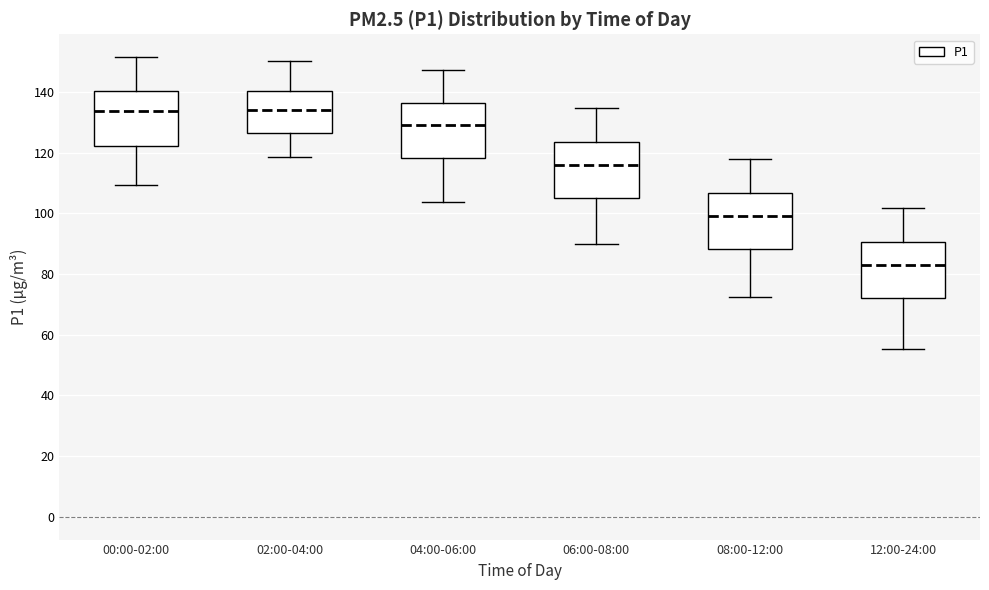

Reading left to right, transcribe this box plot: for each box, give where its median line is, the range the box spans, and where its two whiskers end, as read against the y-axis. The values are not printed on the chart, so give them approximately, as read against the axis.

00:00-02:00: median 134, box 122 to 140, whiskers 110 to 152
02:00-04:00: median 134, box 126 to 140, whiskers 118 to 150
04:00-06:00: median 130, box 118 to 136, whiskers 104 to 148
06:00-08:00: median 116, box 106 to 124, whiskers 90 to 134
08:00-12:00: median 100, box 88 to 106, whiskers 72 to 118
12:00-24:00: median 84, box 72 to 90, whiskers 56 to 102